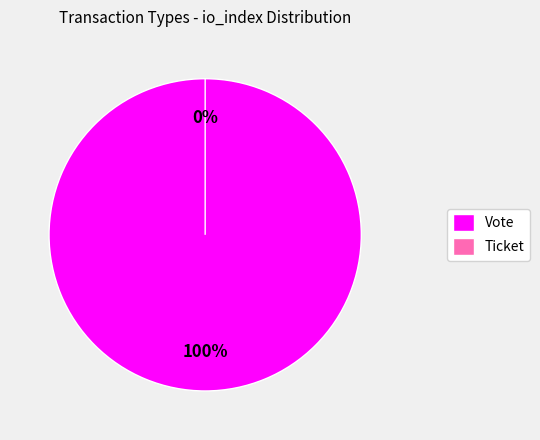

To the nearest percent, what is the combined percentage of Ticket and Vote?

100%